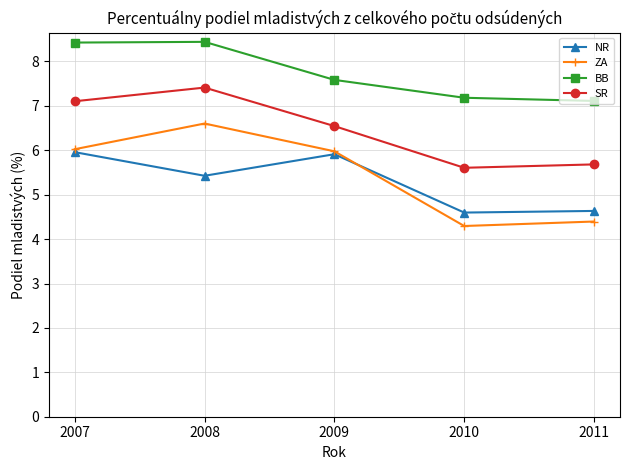

What is the difference between the maximum and minimum values in the BB series?

1.3